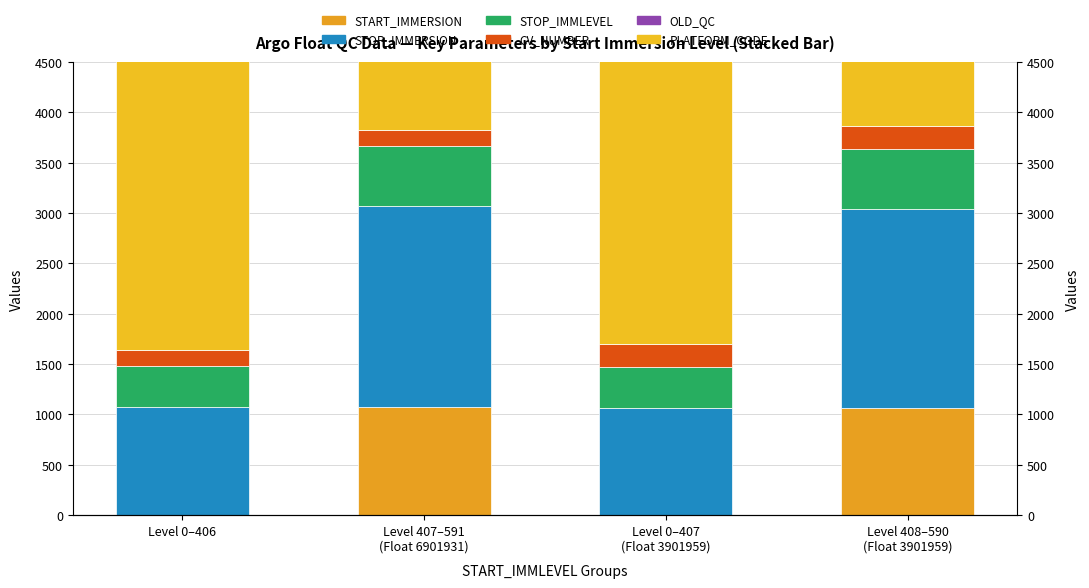

What is the difference between the maximum and minimum values in the CV_NUMBER series?

70.0